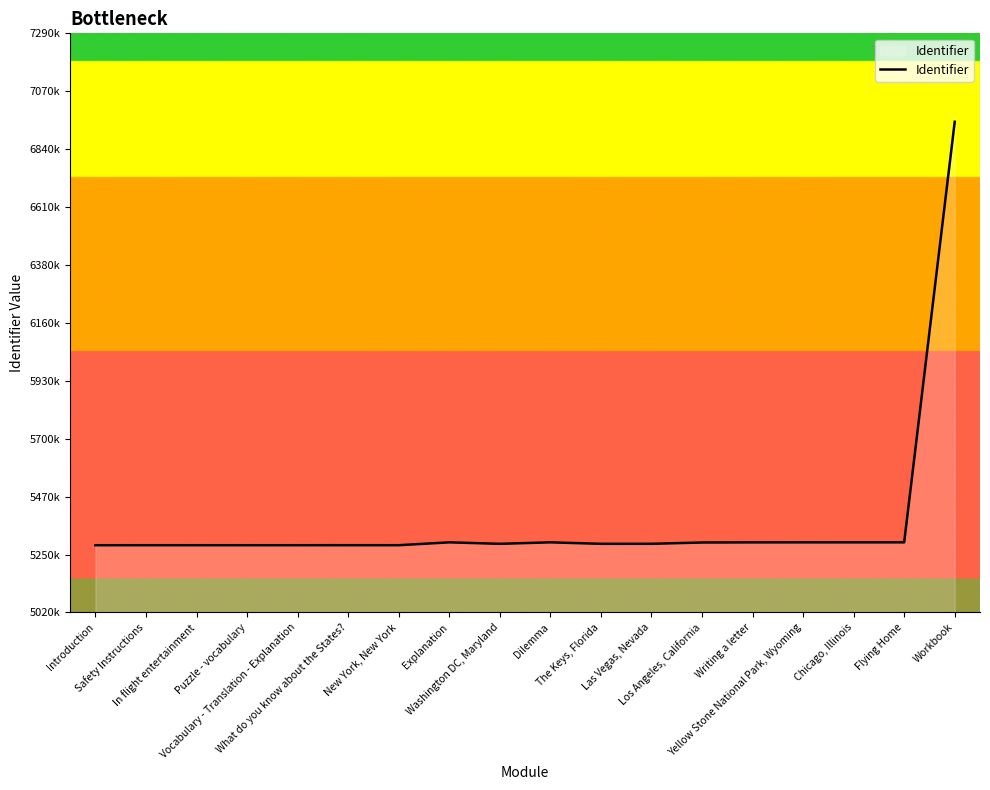

What is the label of the 18th point from the right?

Introduction